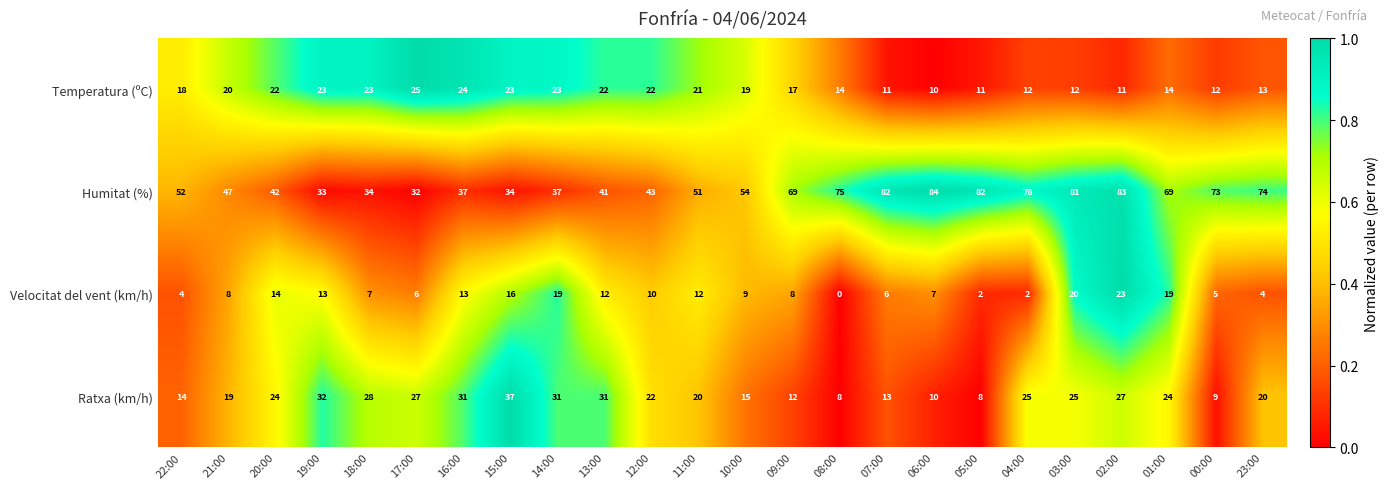

Count the number of categories in the chart.

24